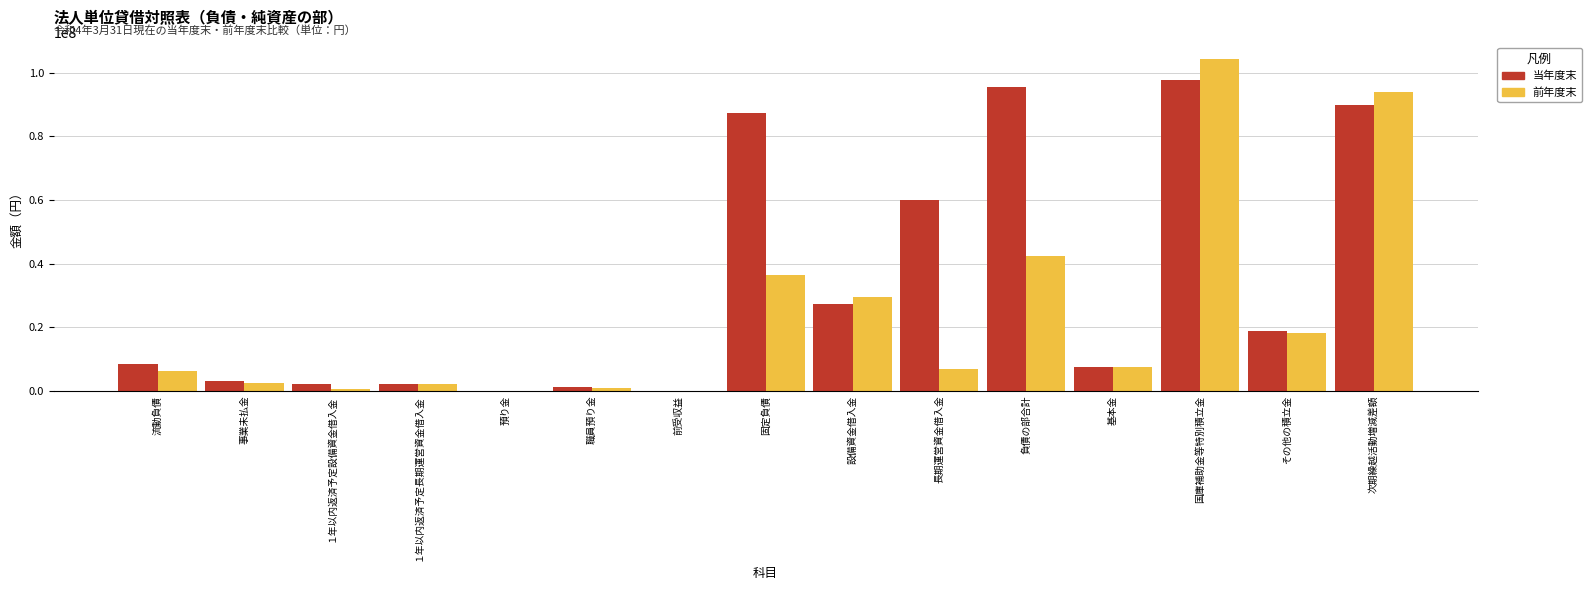

What value does the 当年度末 series have at 国庫補助金等特別積立金?

97755652